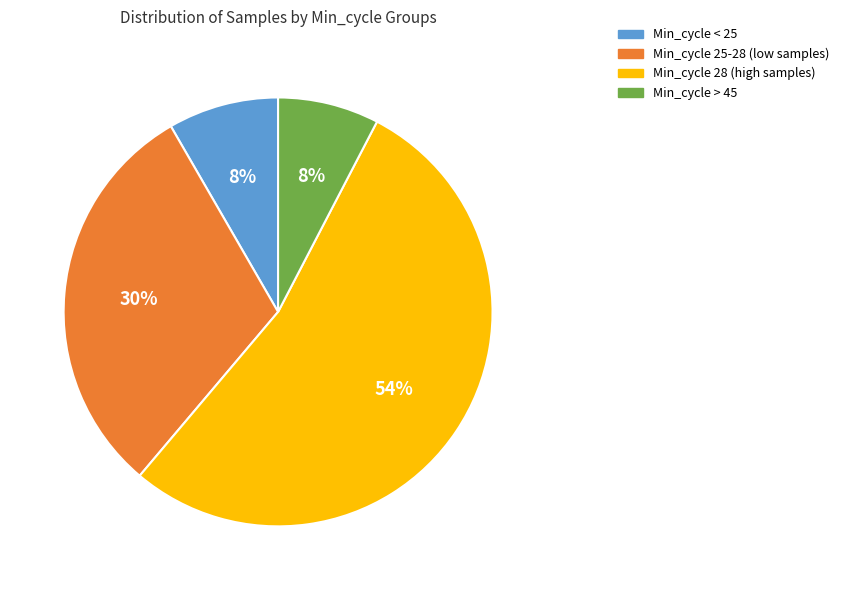

Does any single category account for the majority?

Yes